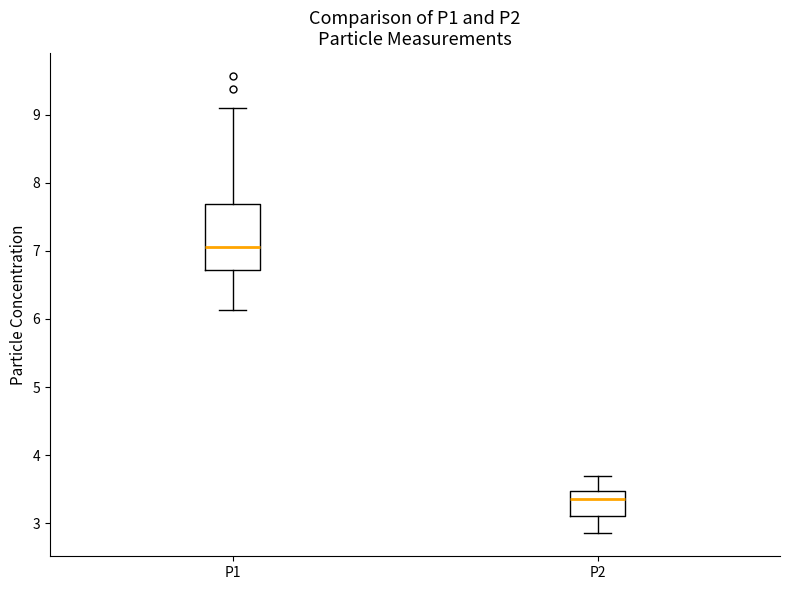

Where is the upper edge of the box for P1 on the y-axis? The values are not printed on the chart, so give them approximately, as read against the axis.

7.7